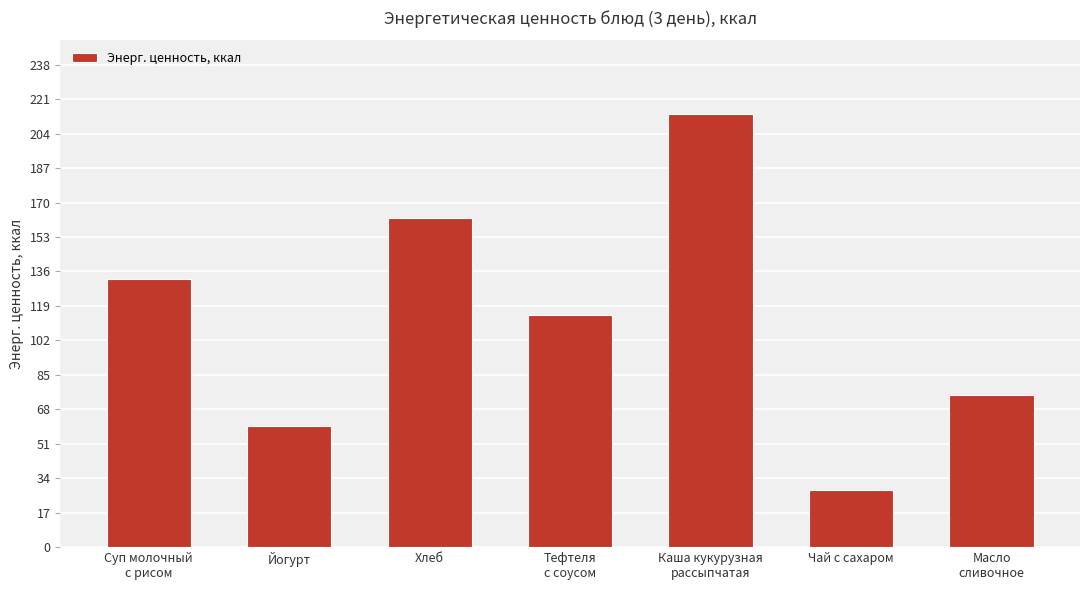

What is the difference between the maximum and minimum values?

185.6